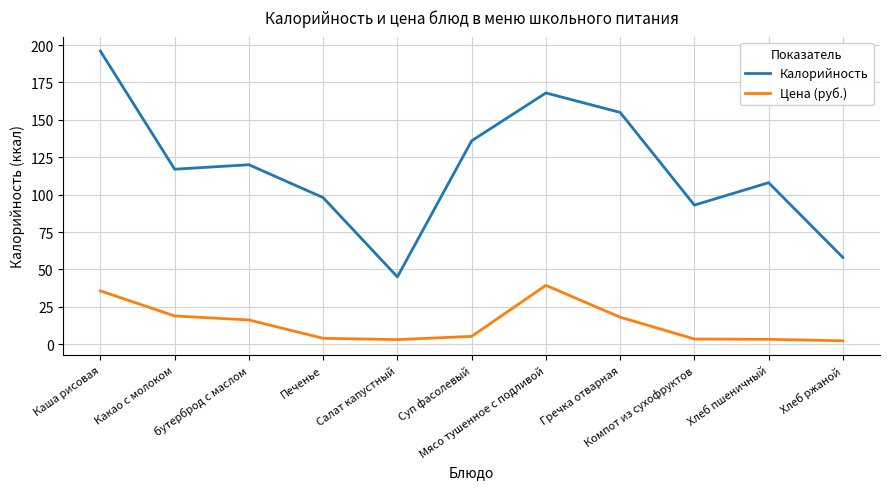

List the labels in order of Калорийность value, largest first.

Каша рисовая, Мясо тушенное с подливой, Гречка отварная, Суп фасолевый, бутерброд с маслом, Какао с молоком, Хлеб пшеничный, Печенье, Компот из сухофруктов, Хлеб ржаной, Салат капустный